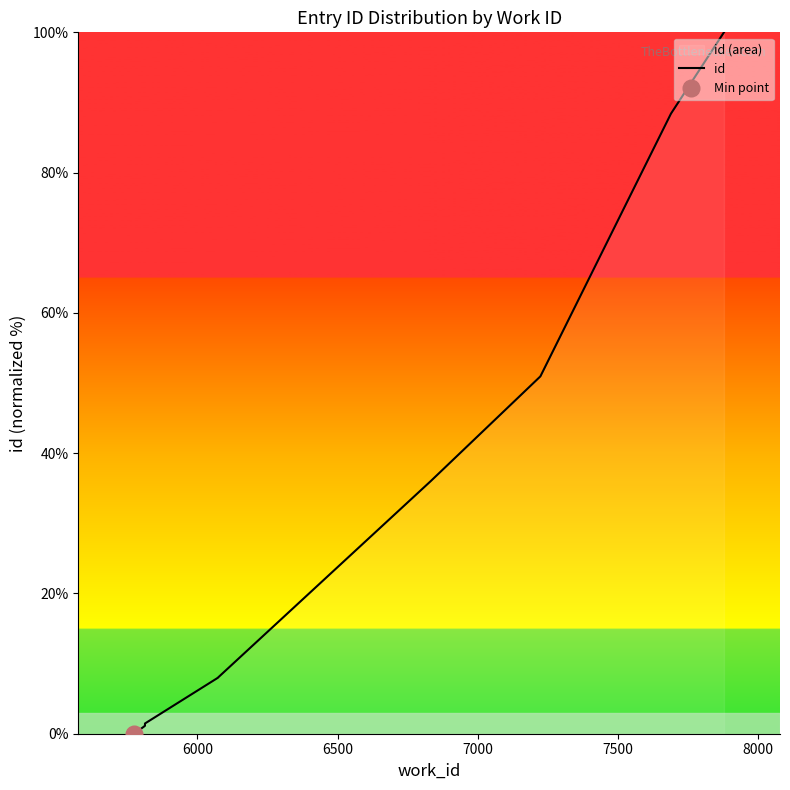

Count the number of data series in this chart.

1